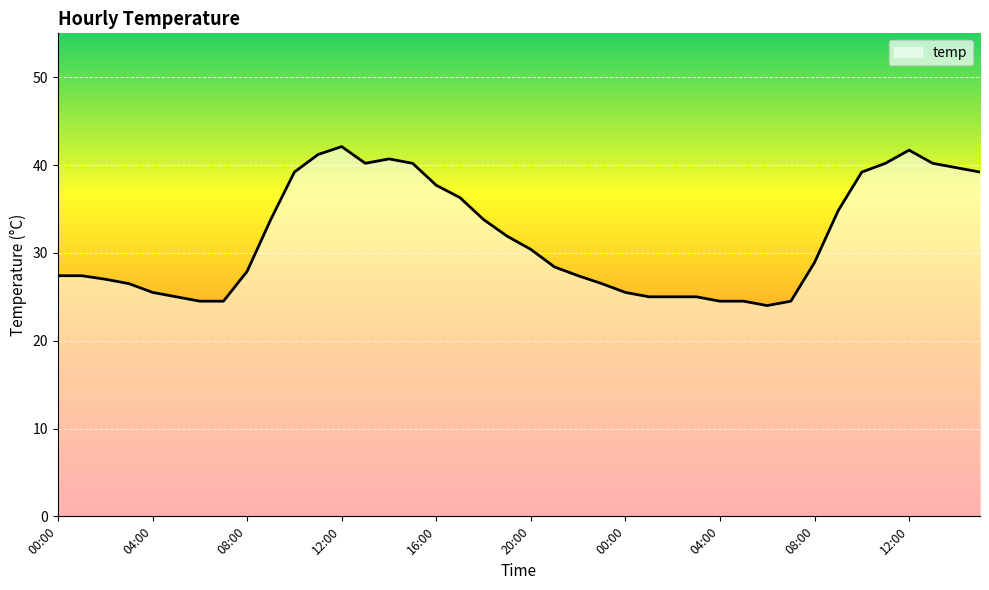

What is the minimum value shown in the chart?

24.0